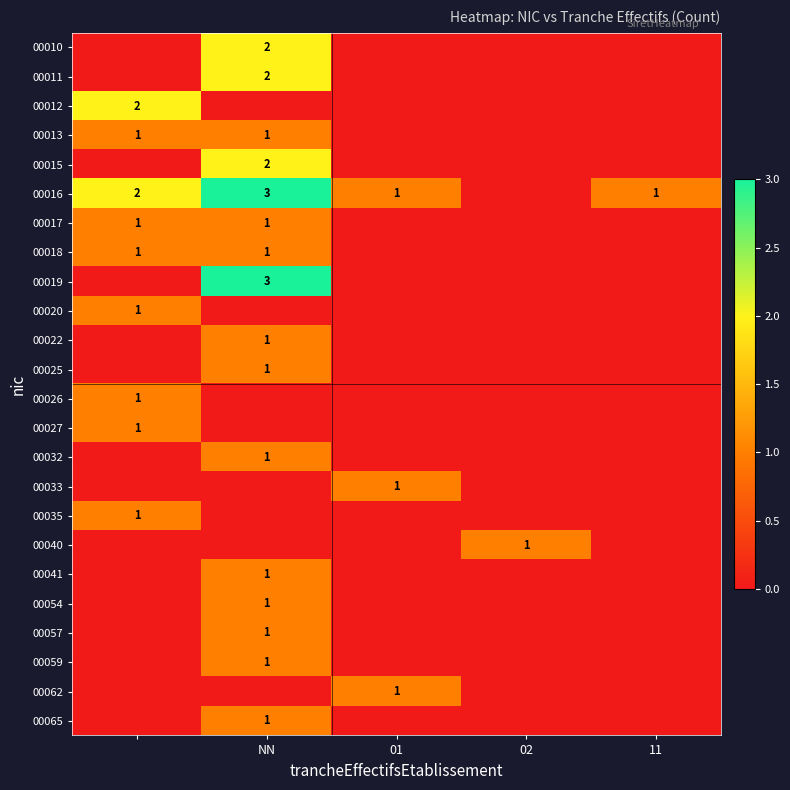

The 00059 series shows 1 at NN. True or false?

True